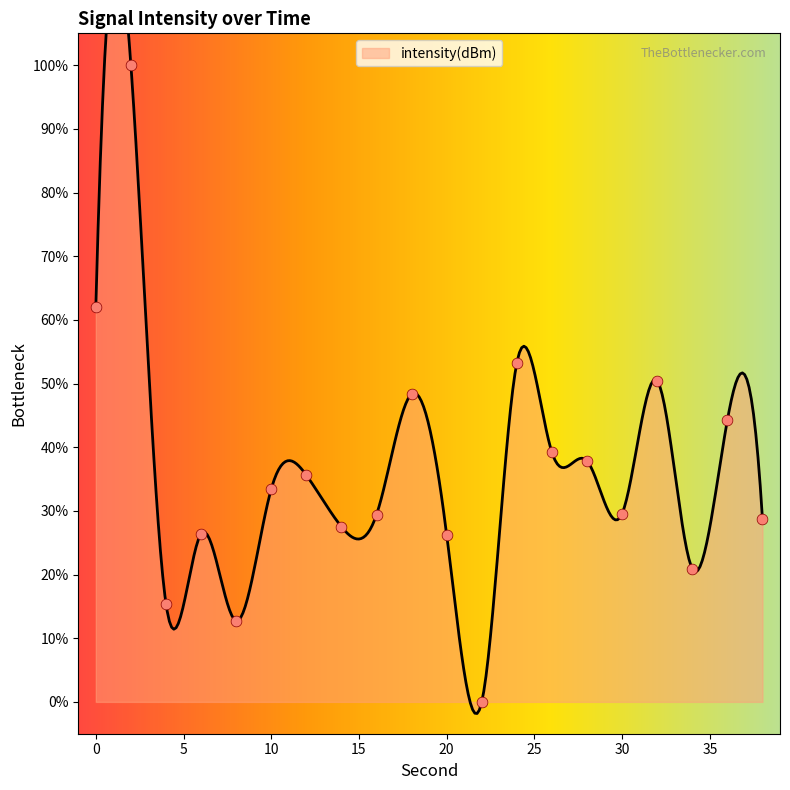

What is the change in value from 2 to 4?

-84.6